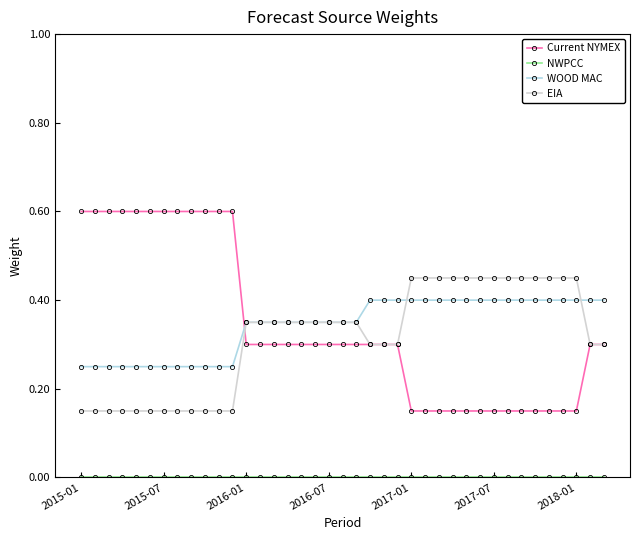

What is the maximum value for Current NYMEX?

0.6